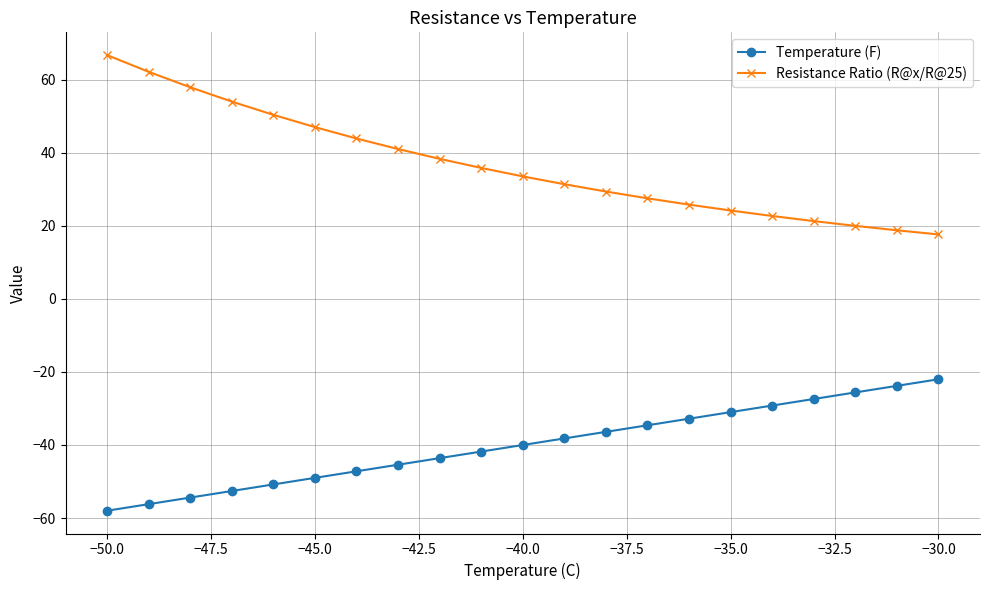

Is this an area chart (filled region under the line)?

No